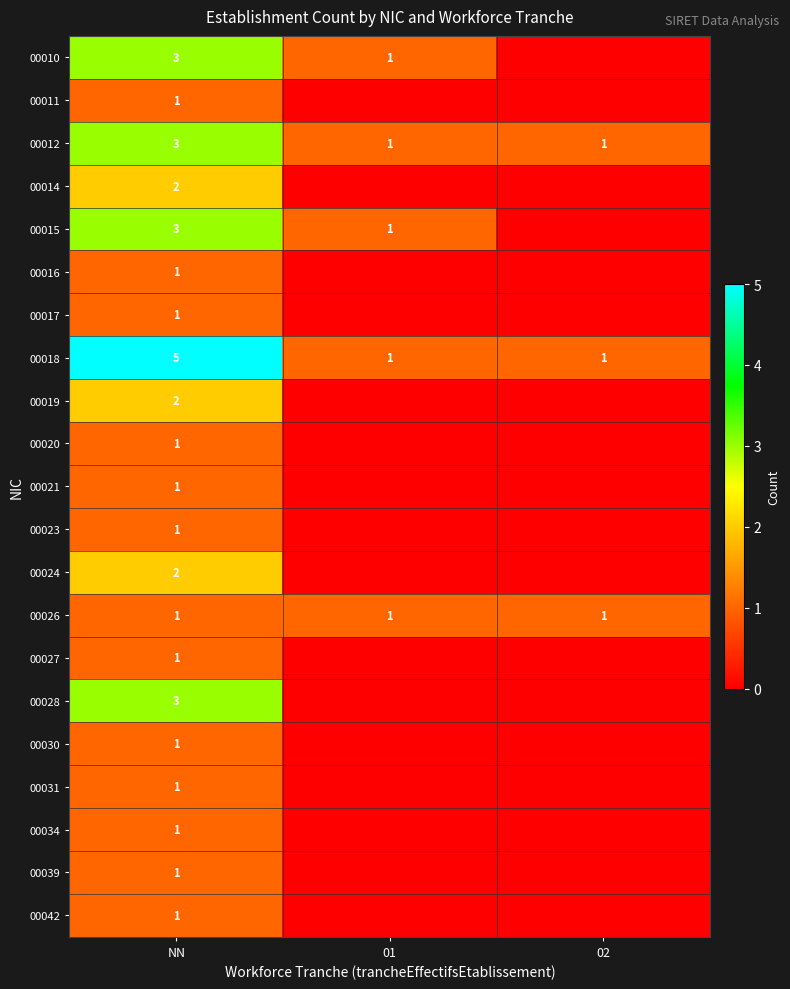

What is the highest value of the 00018 series?

5